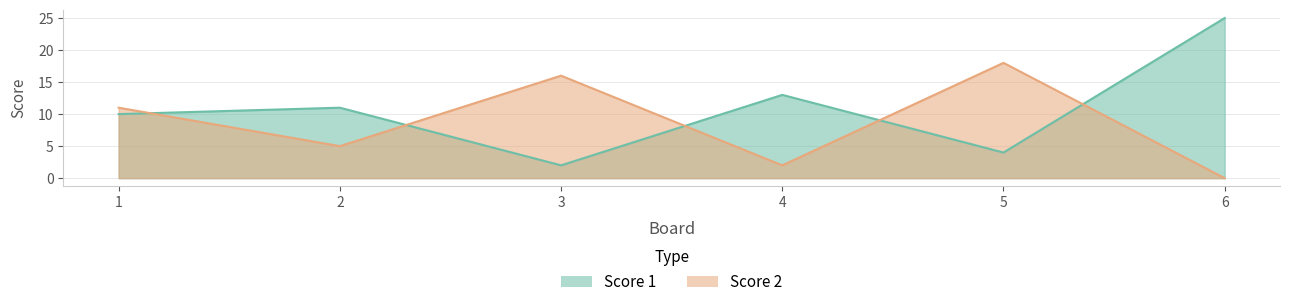

What is the approximate value of Score 1 at 4, to the nearest 5?

15